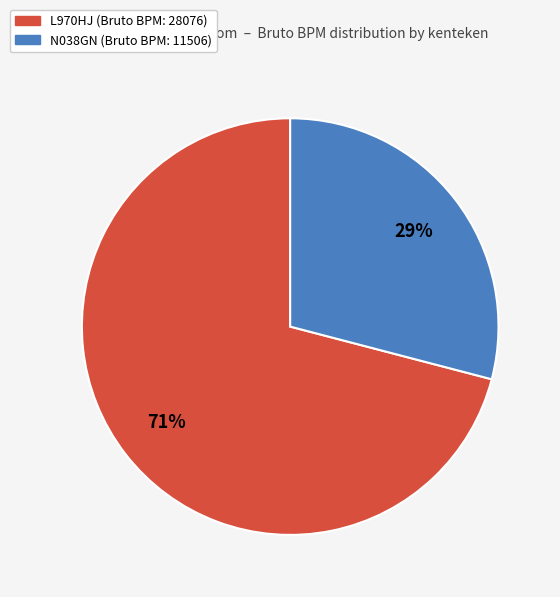

Rank the categories by value from highest to lowest.

L970HJ, N038GN